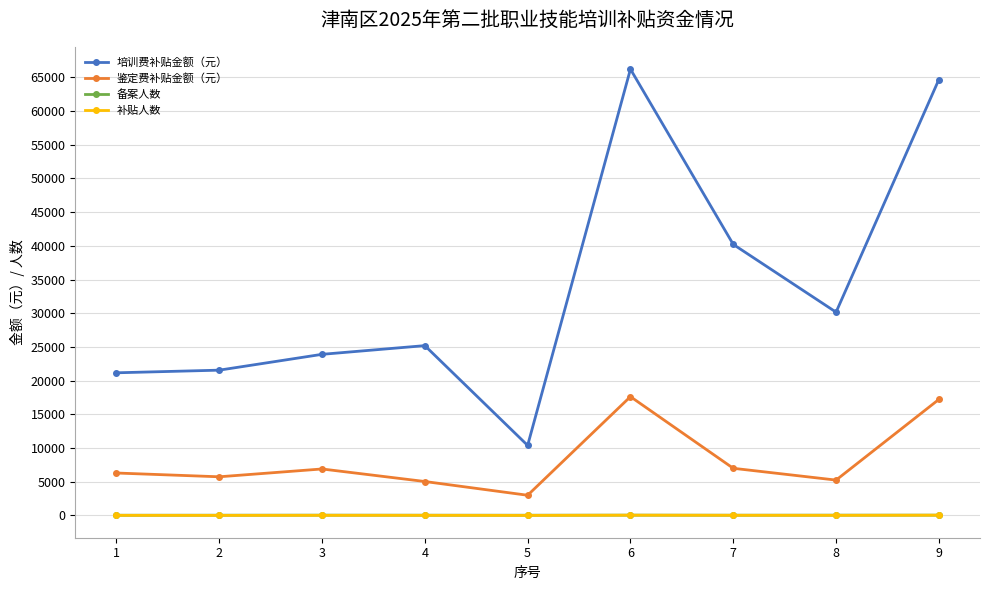

At which label is 培训费补贴金额（元） closest to 38307?

7